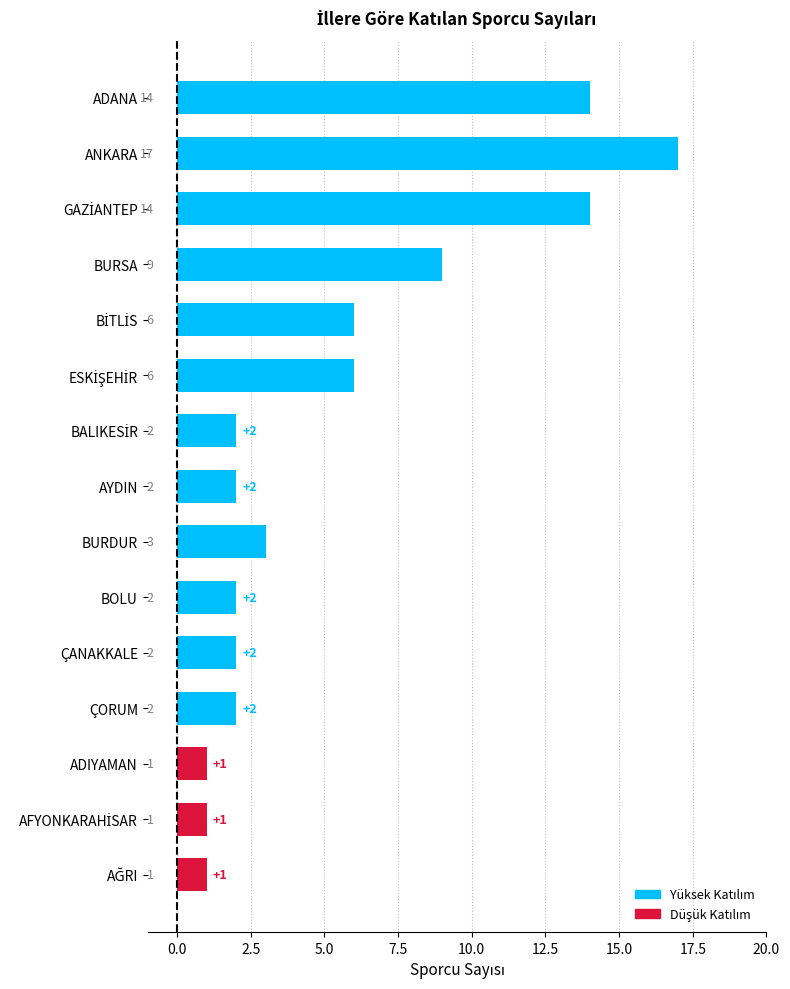

True or false: the data shows 2 at BOLU.

True